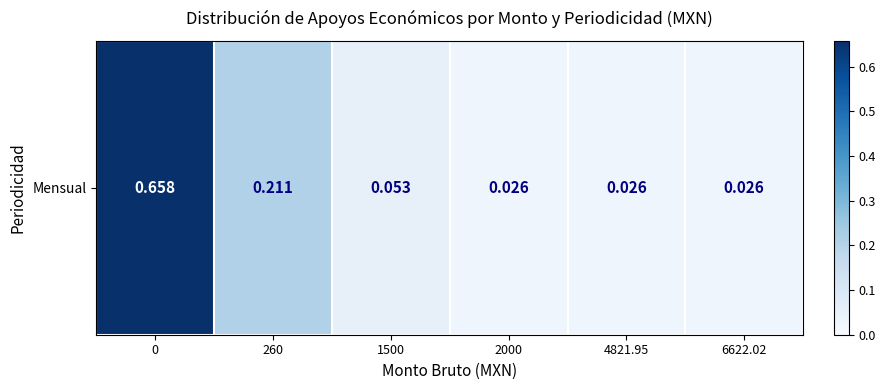

True or false: the data shows 0.2 at 260.

True